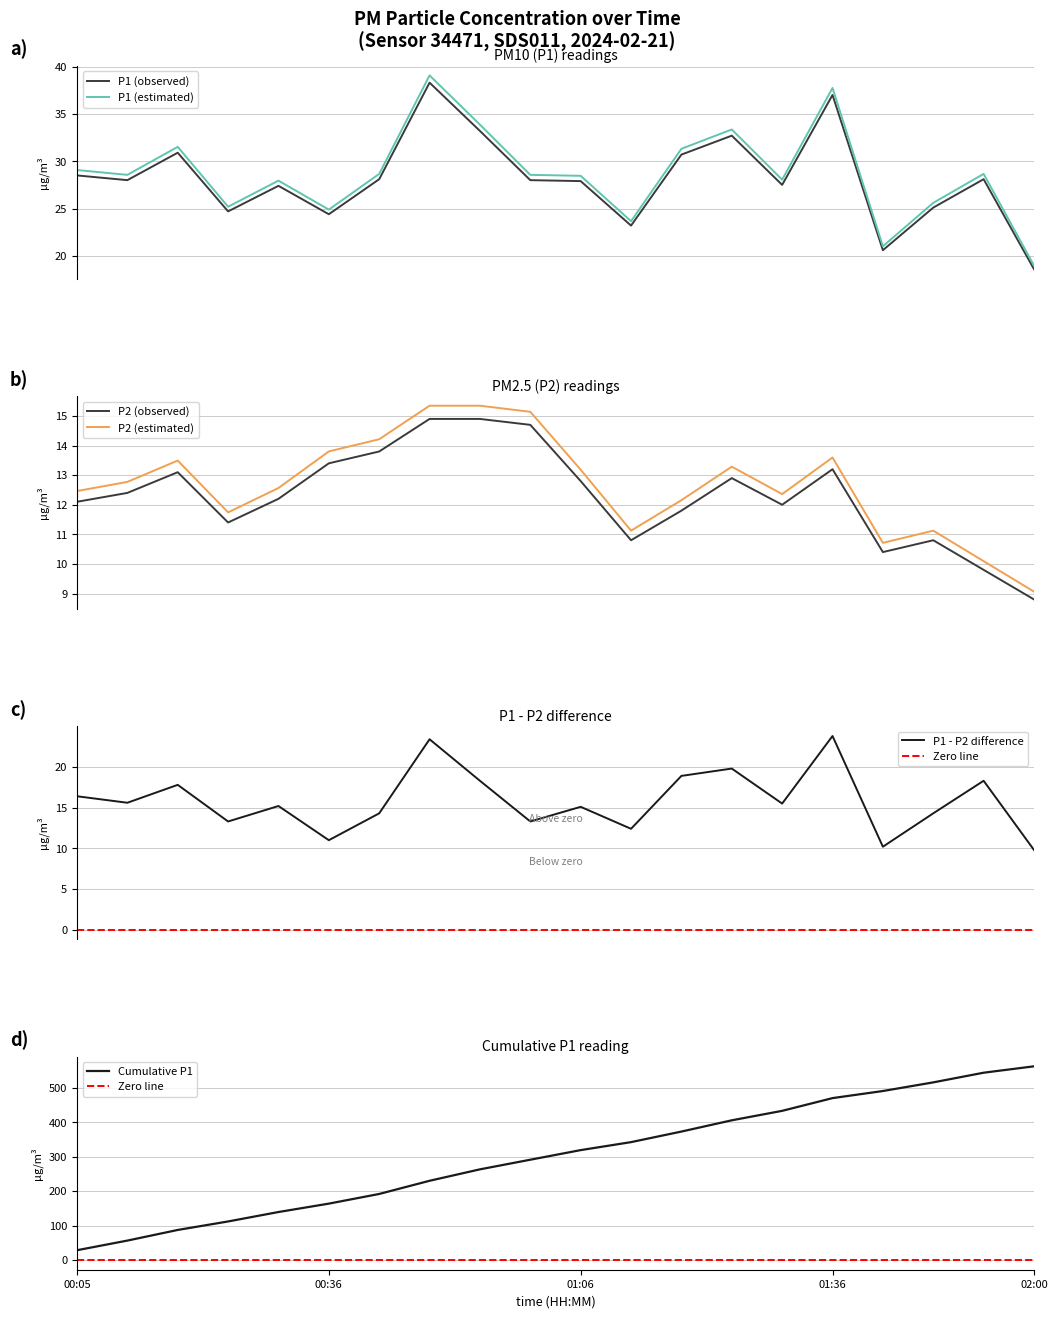

What is the sum of all P1 values?

562.9